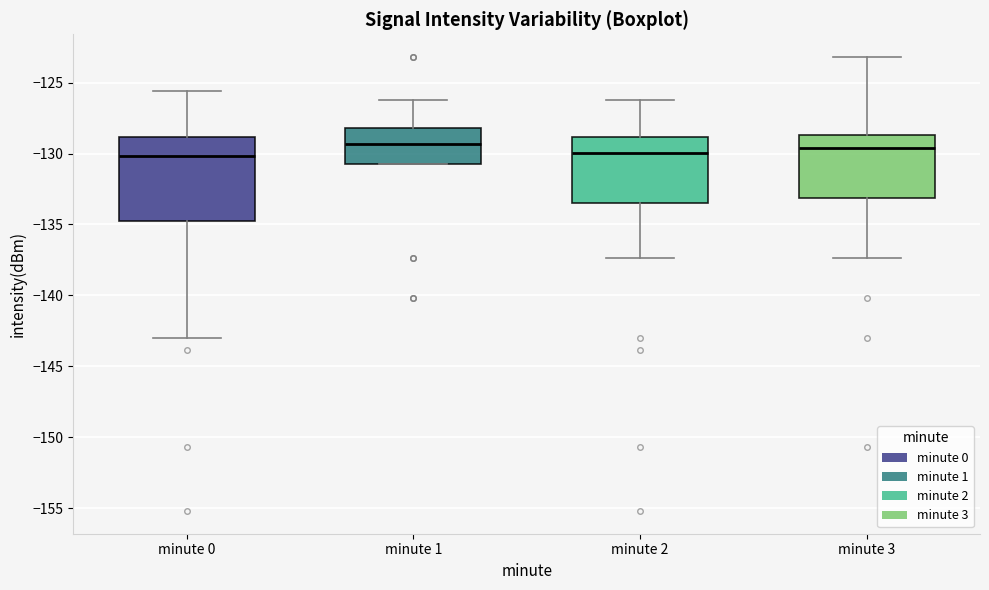

Reading left to right, read every box against the y-axis: the position of its median line, the range the box covers, and the ends of its whiskers. The values are not printed on the chart, so give them approximately, as read against the axis.

minute 0: median -130.0, box -135.0 to -129.0, whiskers -143.0 to -125.5
minute 1: median -129.5, box -131.0 to -128.0, whiskers -131.0 to -126.5
minute 2: median -130.0, box -133.5 to -129.0, whiskers -137.5 to -126.5
minute 3: median -129.5, box -133.0 to -128.5, whiskers -137.5 to -123.0